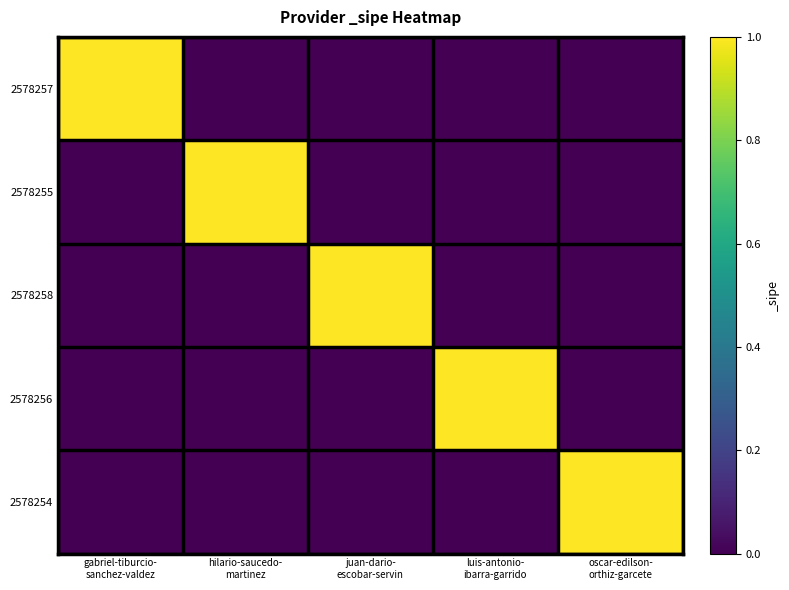

What is the spread (max minus min) of values at hilario-saucedo-
martinez?

1